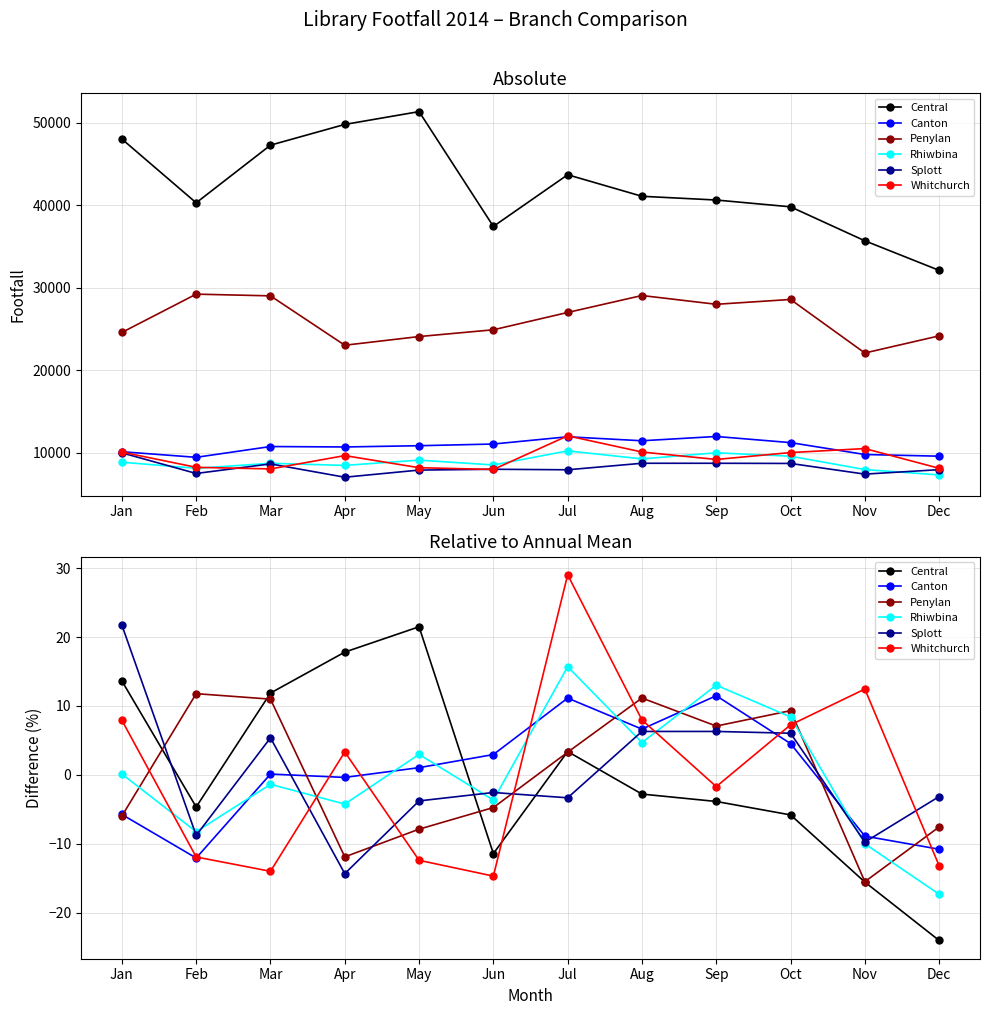

Does the chart have visible grid lines?

Yes